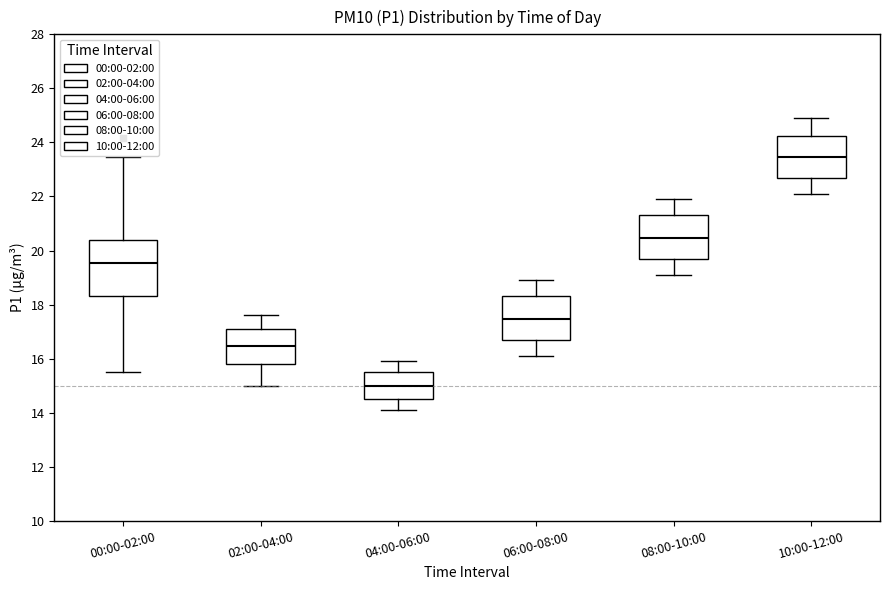

Reading left to right, read every box against the y-axis: the position of its median line, the range the box covers, and the ends of its whiskers. The values are not printed on the chart, so give them approximately, as read against the axis.

00:00-02:00: median 19.6, box 18.4 to 20.4, whiskers 15.6 to 23.4
02:00-04:00: median 16.4, box 15.8 to 17.2, whiskers 15.0 to 17.6
04:00-06:00: median 15.0, box 14.6 to 15.6, whiskers 14.2 to 16.0
06:00-08:00: median 17.4, box 16.8 to 18.4, whiskers 16.2 to 19.0
08:00-10:00: median 20.4, box 19.8 to 21.4, whiskers 19.2 to 22.0
10:00-12:00: median 23.4, box 22.6 to 24.2, whiskers 22.2 to 25.0